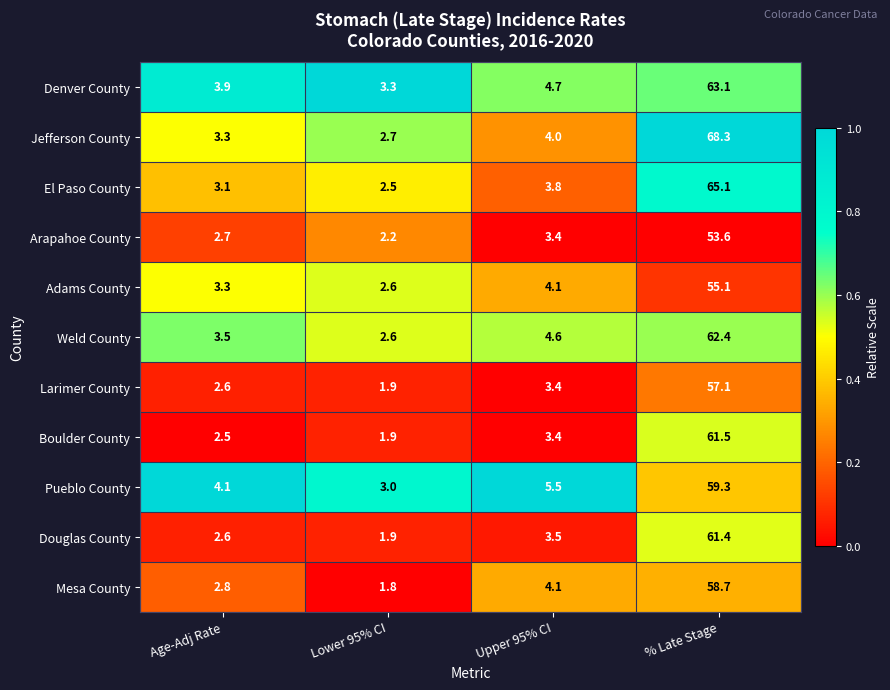

What is the sum of all Larimer County values?

65.0